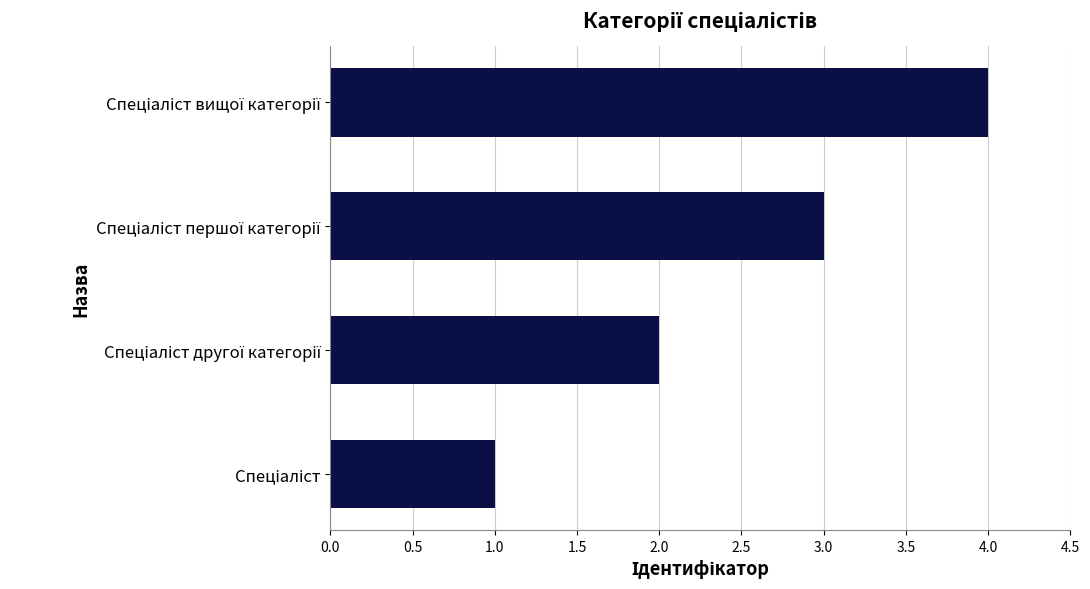

Does the chart contain stacked bars?

No